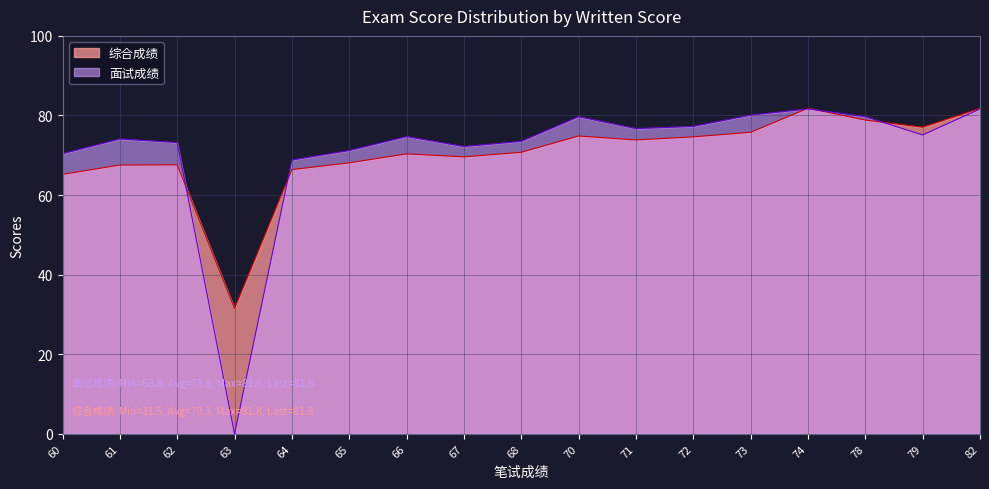

Rank the categories by 面试成绩 value from lowest to highest.

63, 64, 60, 65, 67, 62, 68, 61, 66, 79, 71, 72, 70, 78, 73, 74, 82